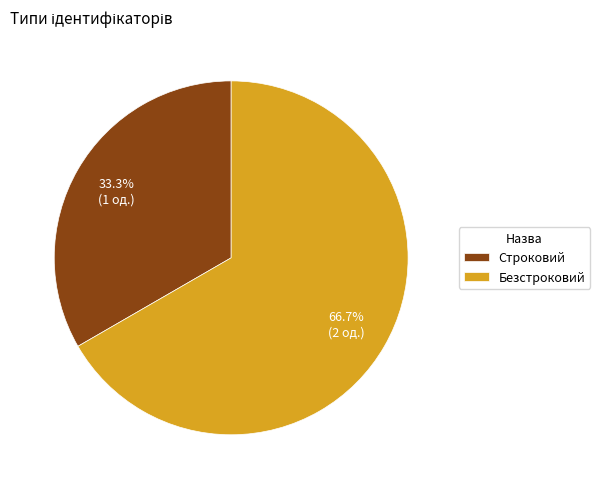

Is the sum of Строковий and Безстроковий greater than half?

Yes